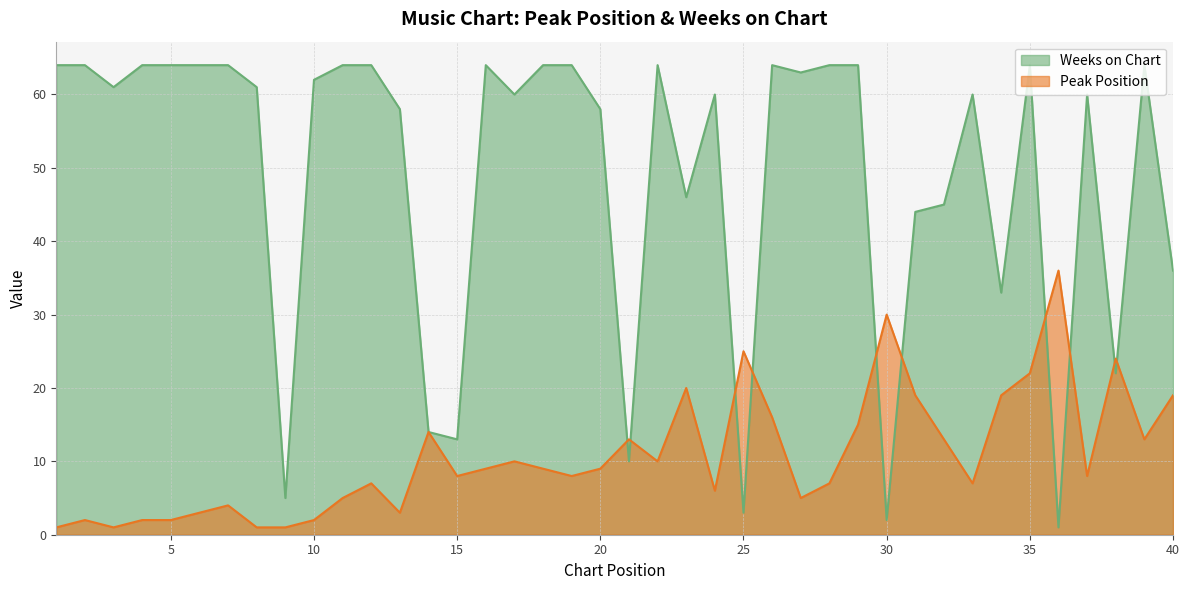

Which series has the widest spread of values?

Weeks on Chart